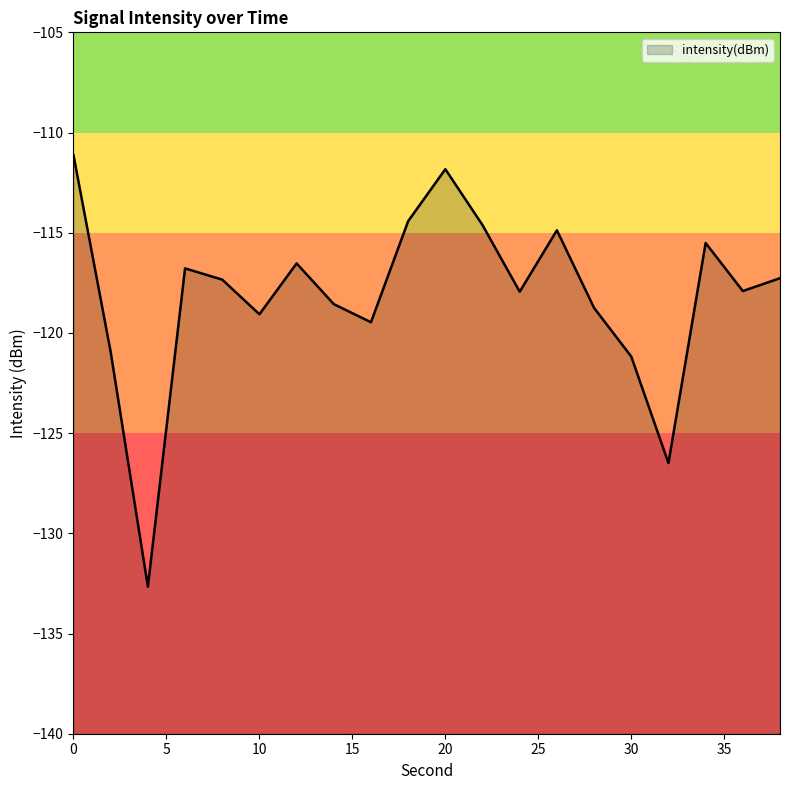

What is the sum of the values at 12 and 16?

-236.0